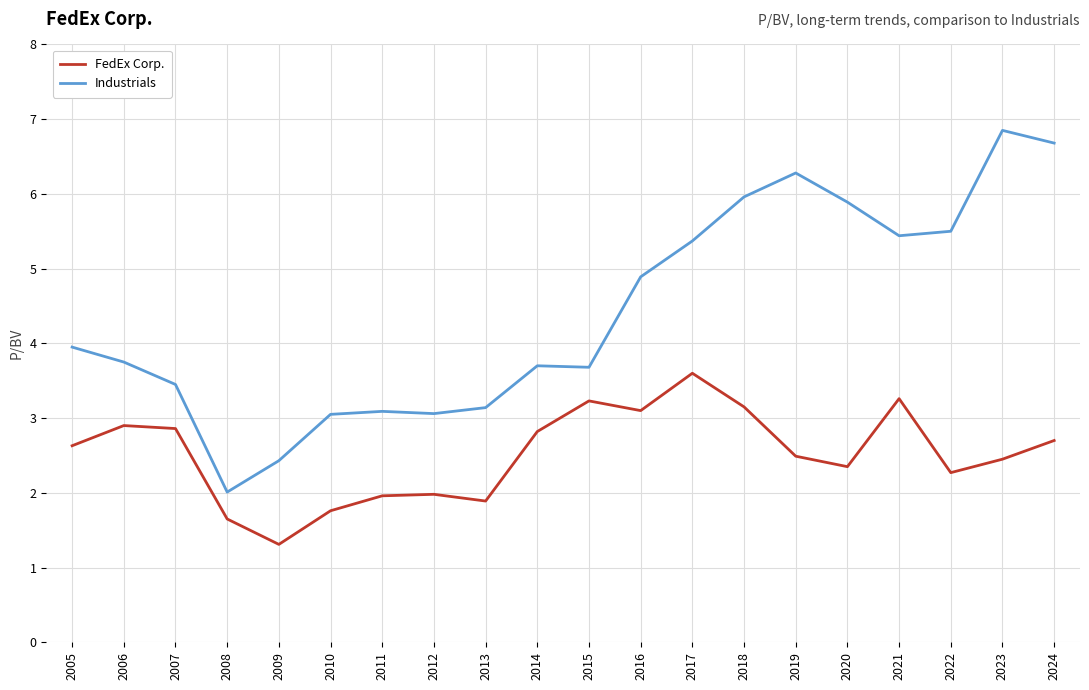

What is the sum of the Industrials values at 2018 and 2024?

12.6